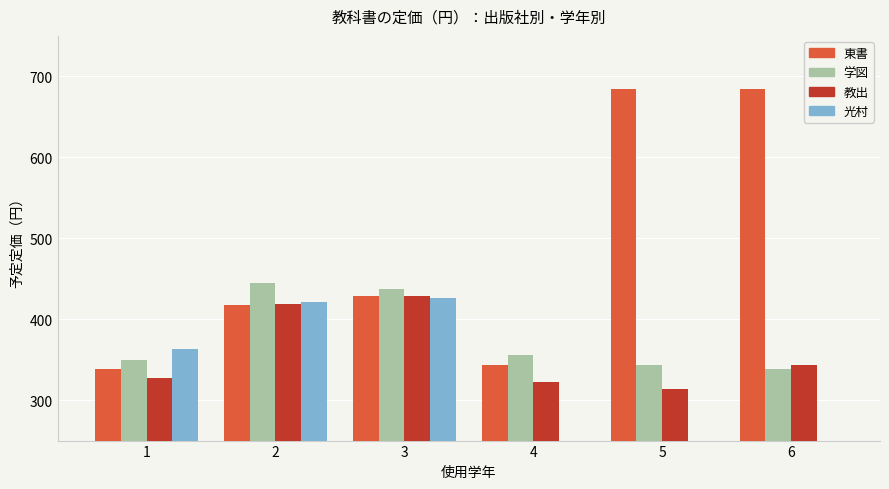

What is the difference between the second highest and second lowest values in the 教出 series?

97